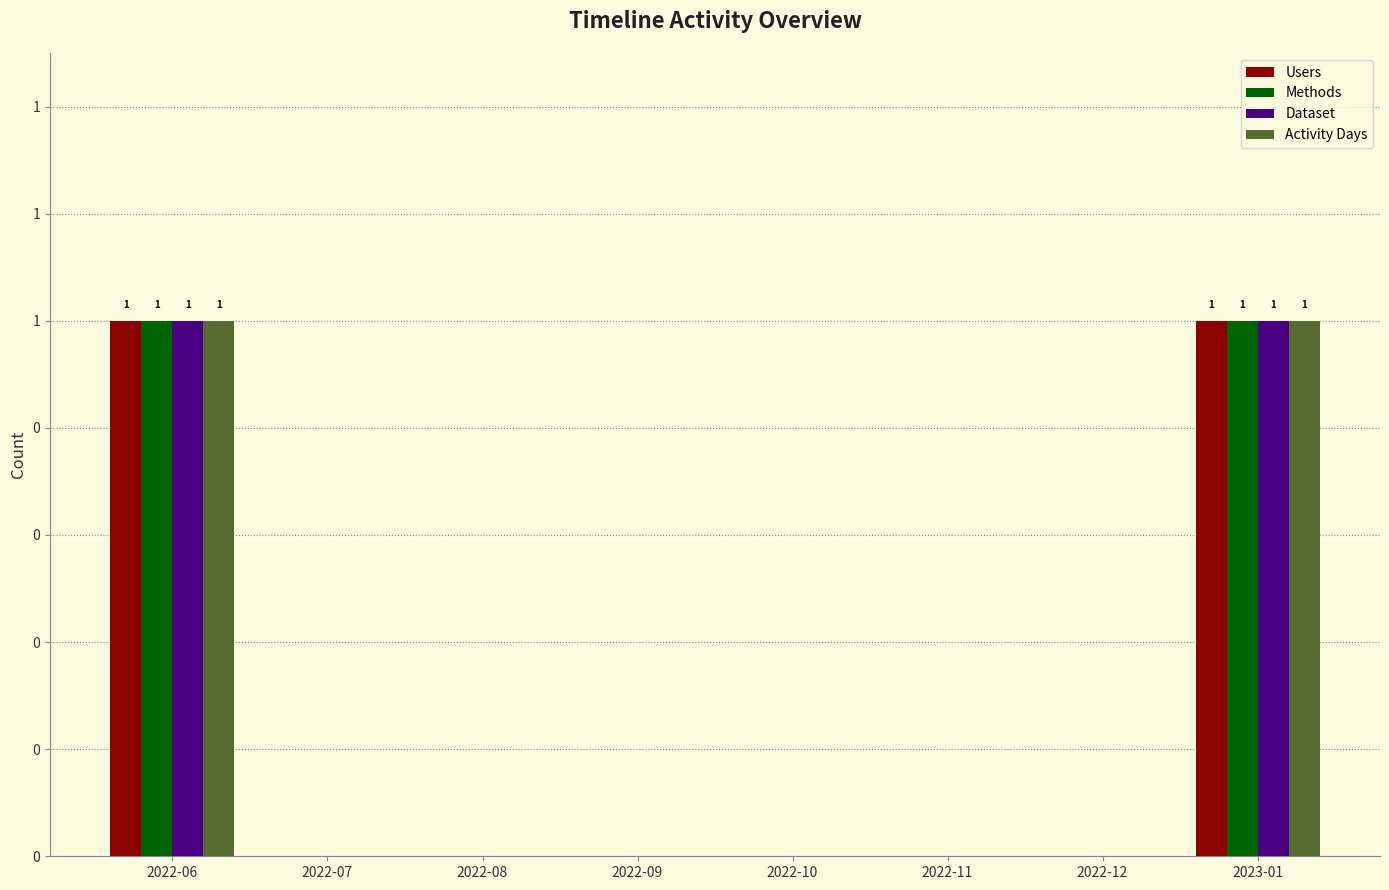

Does the chart contain stacked bars?

No